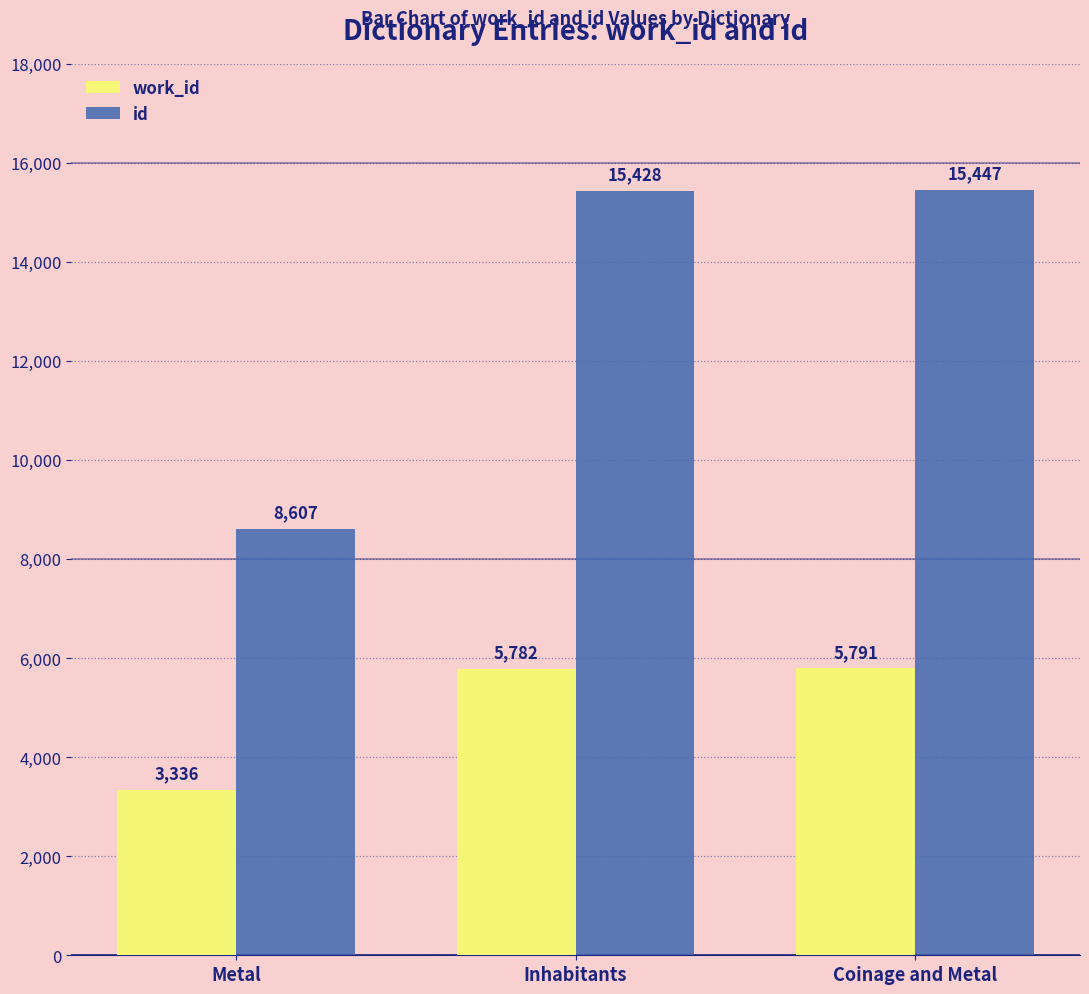

How many categories are shown in the chart?

3